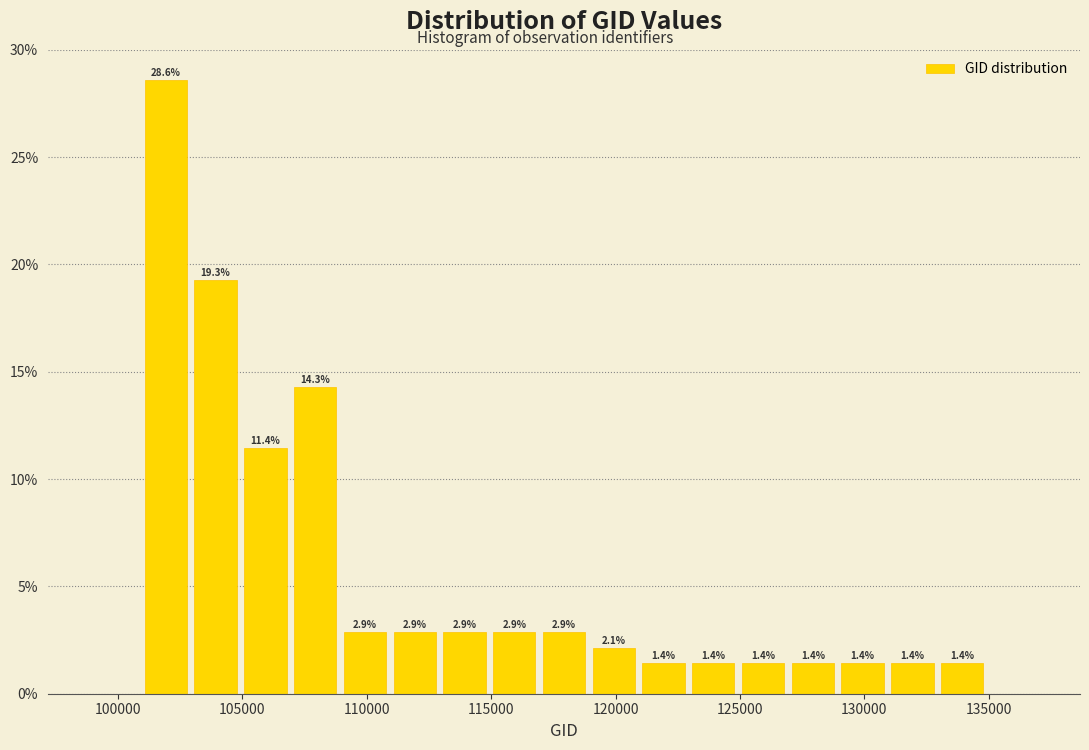

Which range on the x-axis has the tallest bar?

101000 to 103000